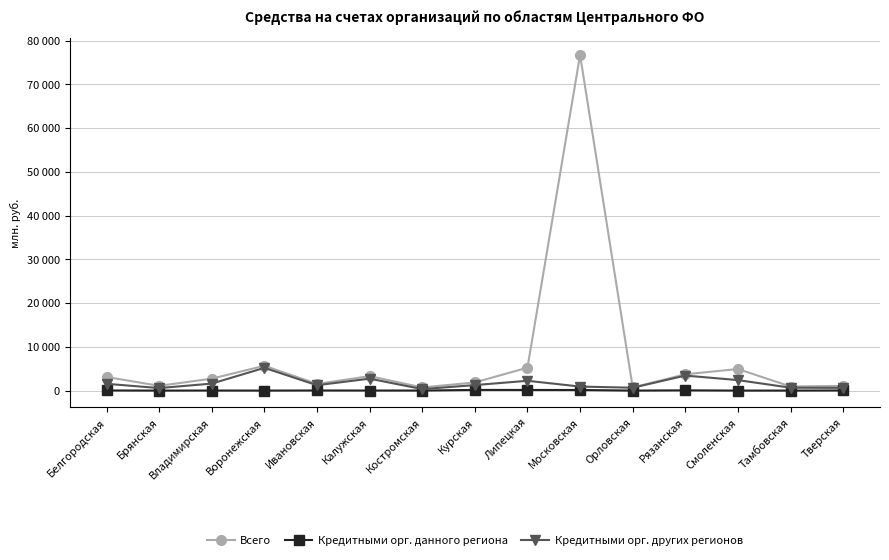

What are all the series names shown in the legend?

Всего, Кредитными орг. данного региона, Кредитными орг. других регионов